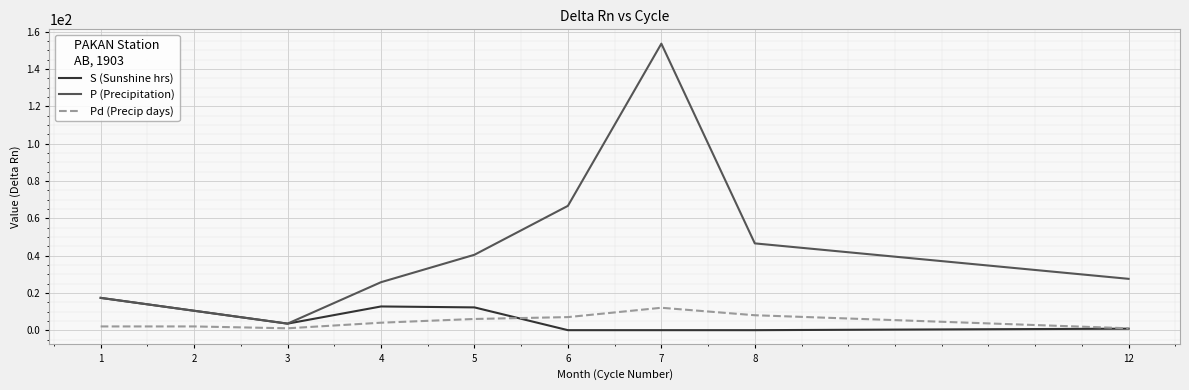

What is the difference between the maximum and minimum values in the S (Sunshine hrs) series?

17.3